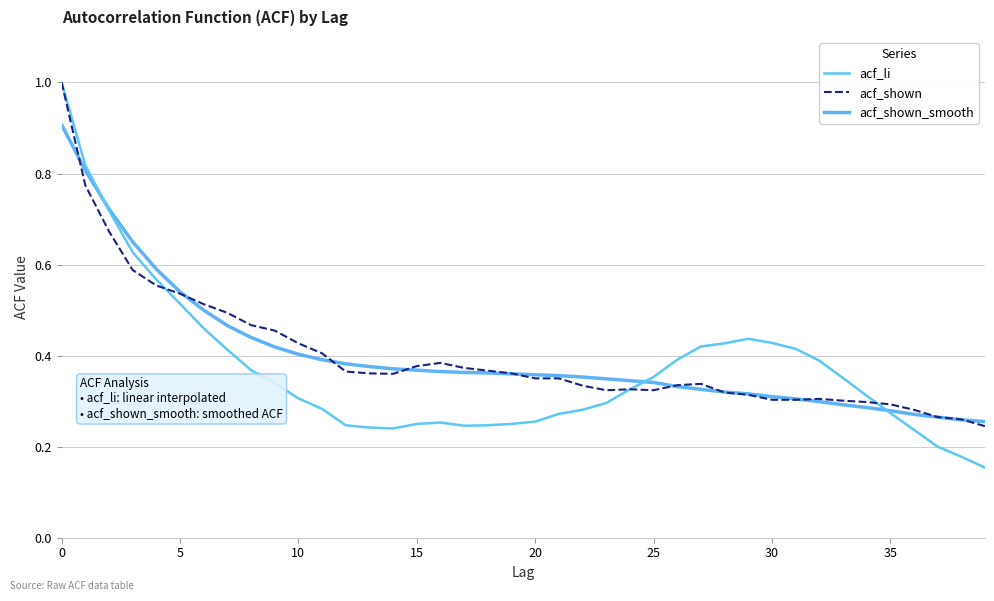

How many lines are shown in the chart?

3